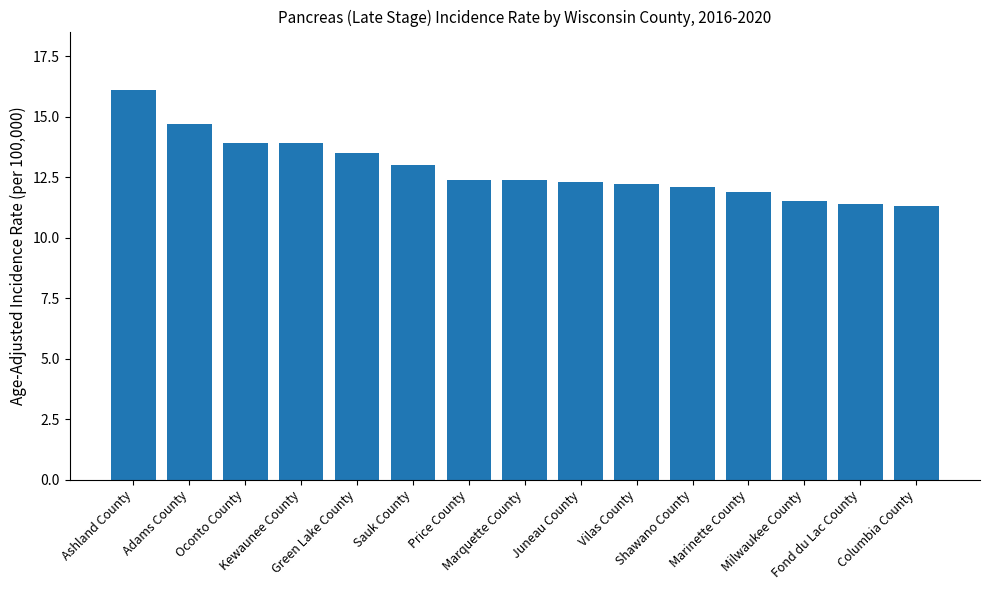

What is the maximum value shown in the chart?

16.1